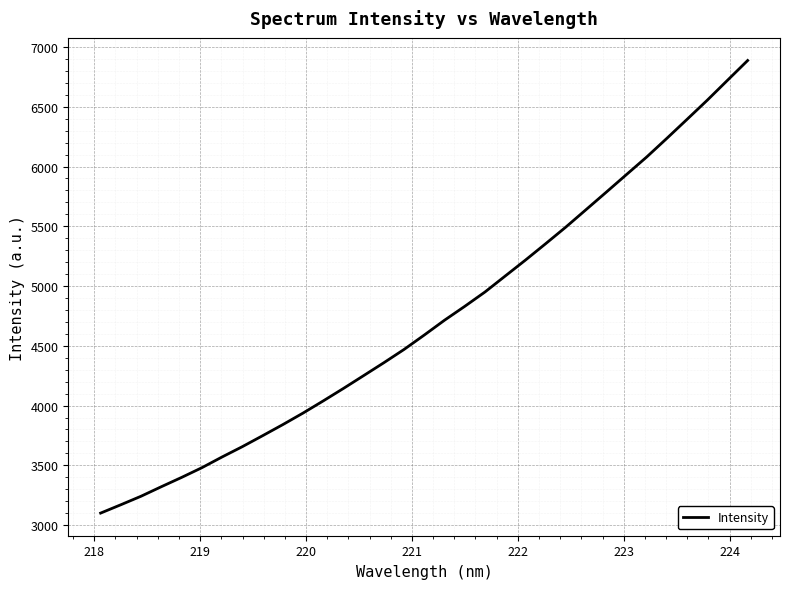

True or false: there are more than 0 points higher than both neighbors.

False